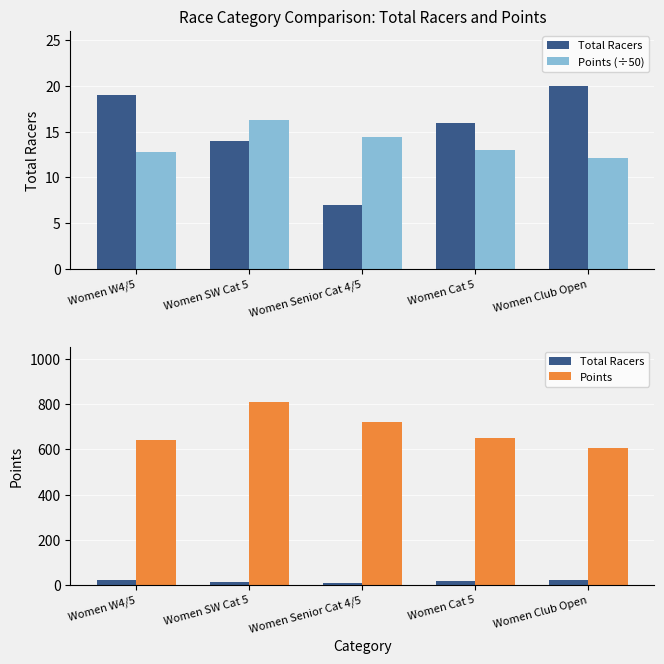

At which category is the sum across all series the highest?

Women SW Cat 5